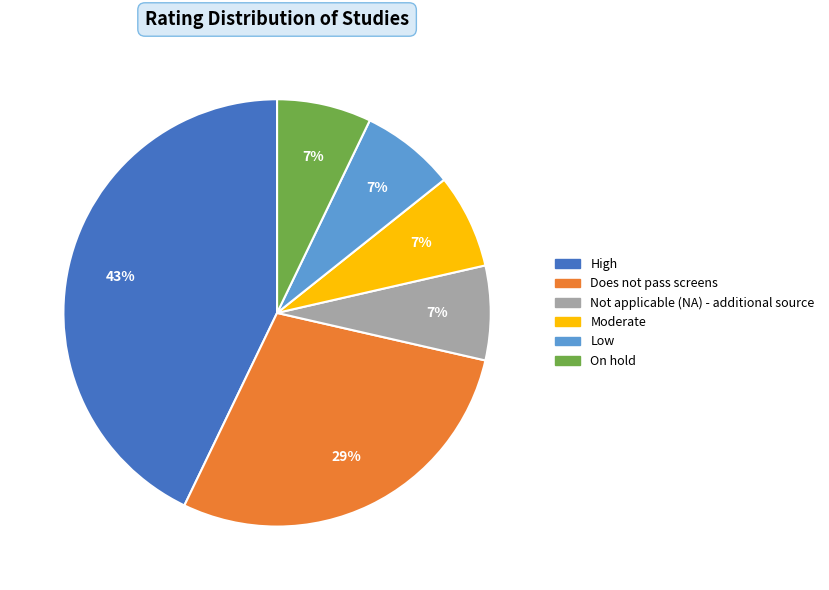

Does any single category account for the majority?

No